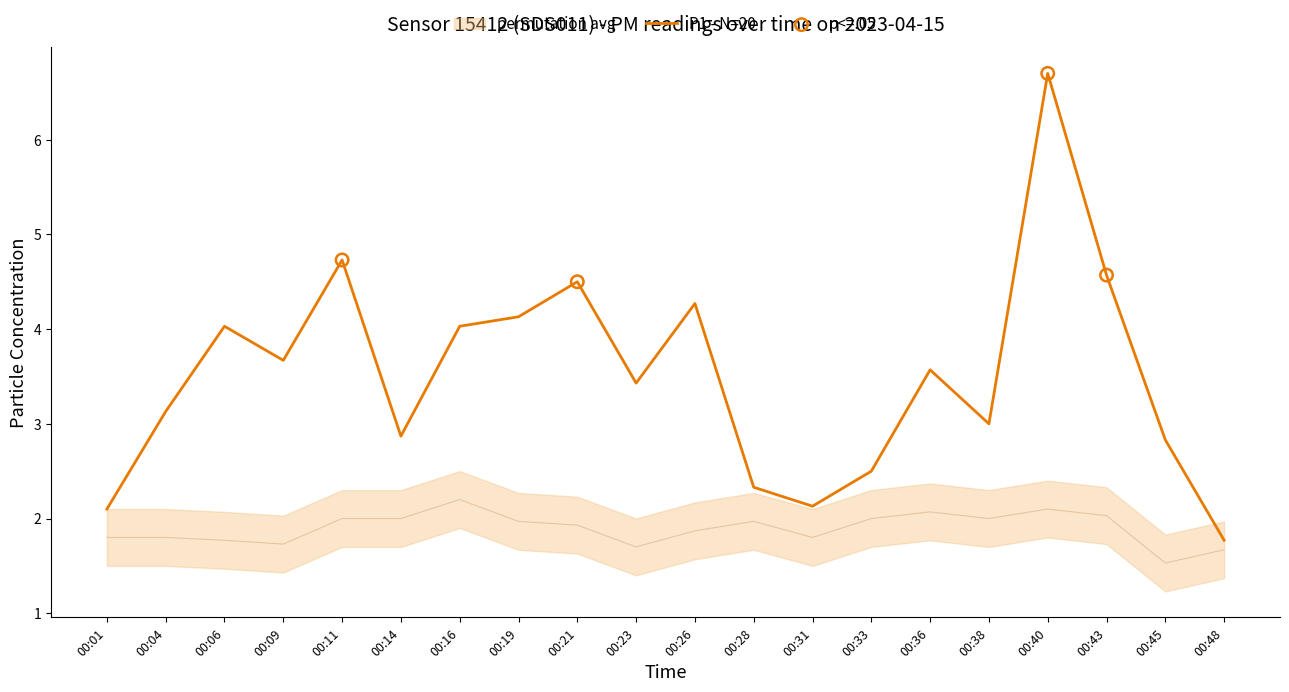

At which category is the sum across all series the highest?

00:40